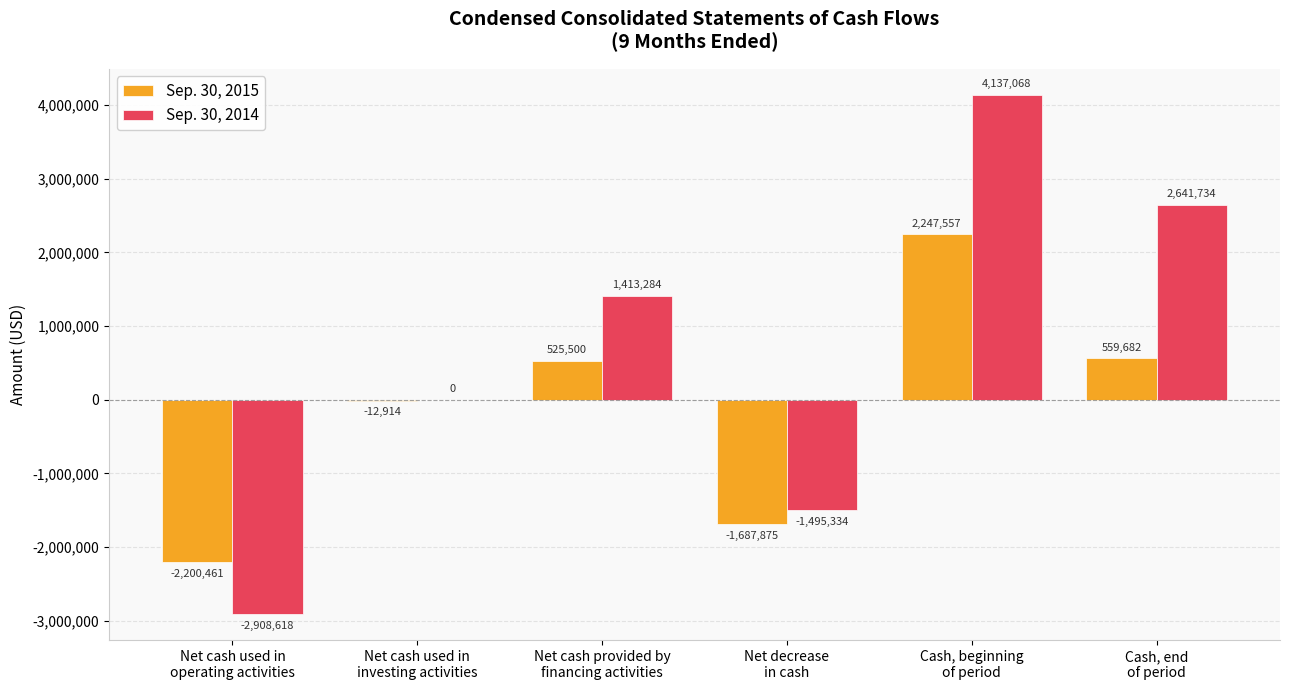

Reading left to right, list all the values displayed in this chart.

Sep. 30, 2015: Net cash used in
operating activities=-2200461	Net cash used in
investing activities=-12914	Net cash provided by
financing activities=525500	Net decrease
in cash=-1687875	Cash, beginning
of period=2247557	Cash, end
of period=559682
Sep. 30, 2014: Net cash used in
operating activities=-2908618	Net cash used in
investing activities=0	Net cash provided by
financing activities=1413284	Net decrease
in cash=-1495334	Cash, beginning
of period=4137068	Cash, end
of period=2641734